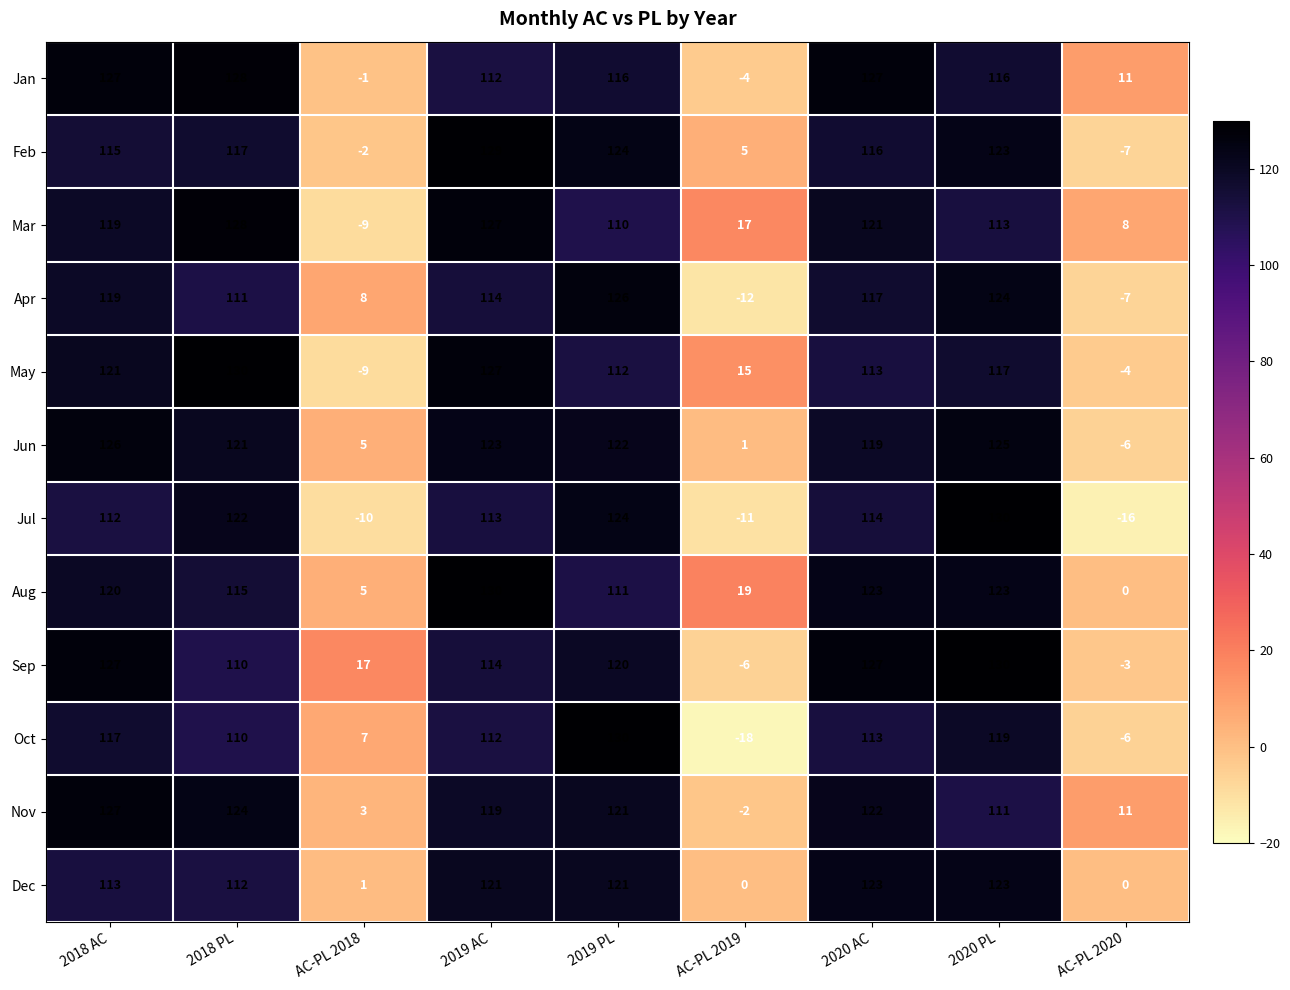

Which category has the lowest value in the Apr series?

AC-PL 2019